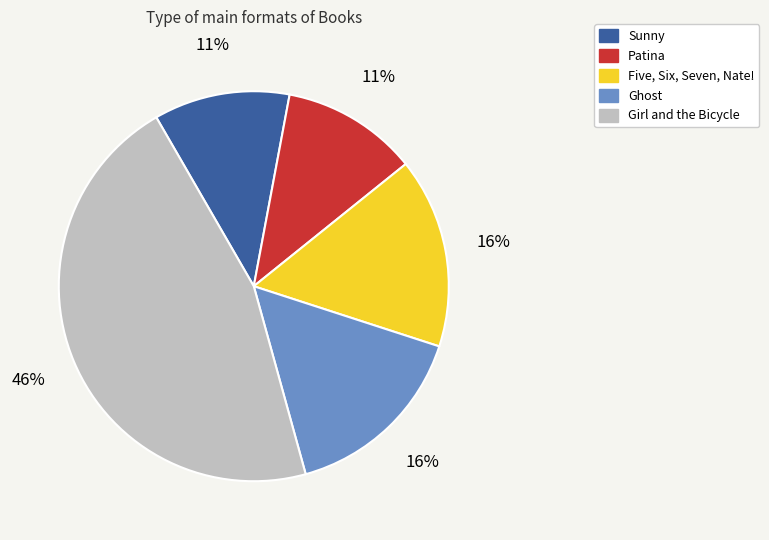

What percentage is the Sunny slice, to the nearest percent?

11%